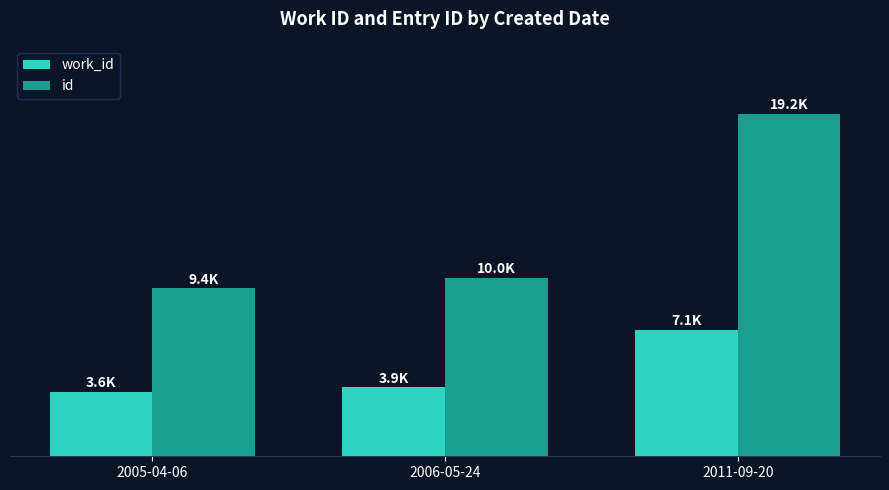

What position from the left is 2005-04-06?

1